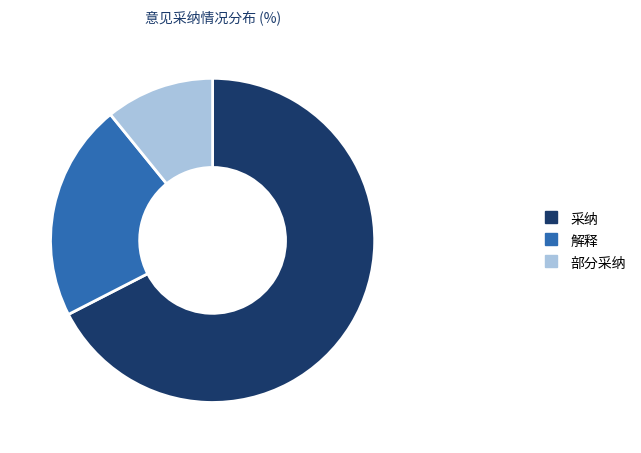

Rank the categories by value from highest to lowest.

采纳, 解释, 部分采纳